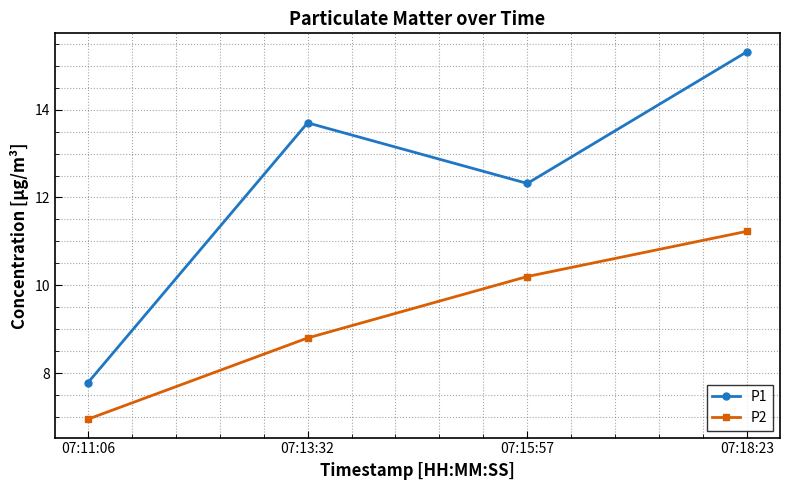

Rank the series at 07:18:23 from highest to lowest value.

P1, P2